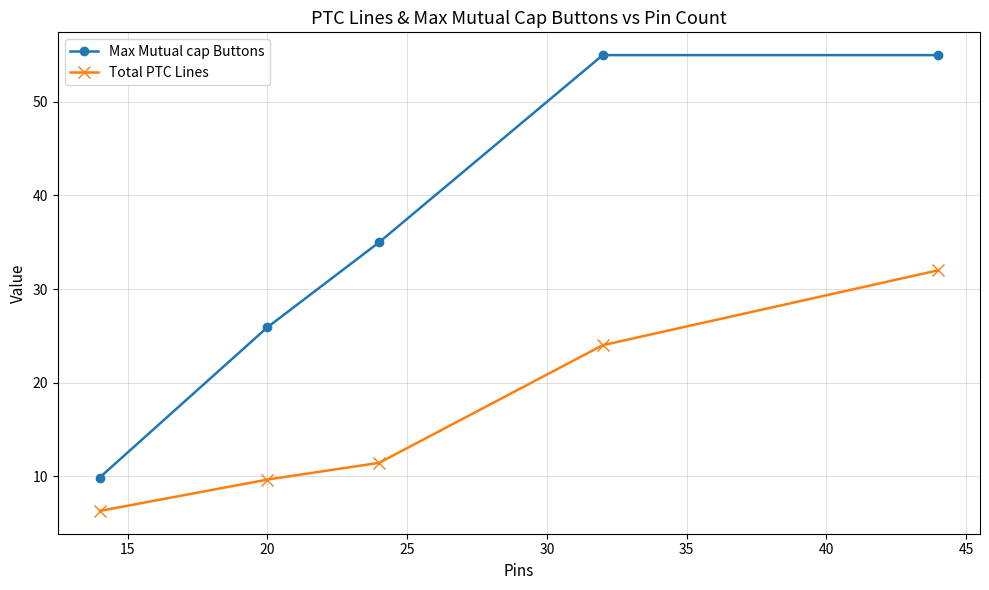

Does the chart display data point markers on the line(s)?

Yes